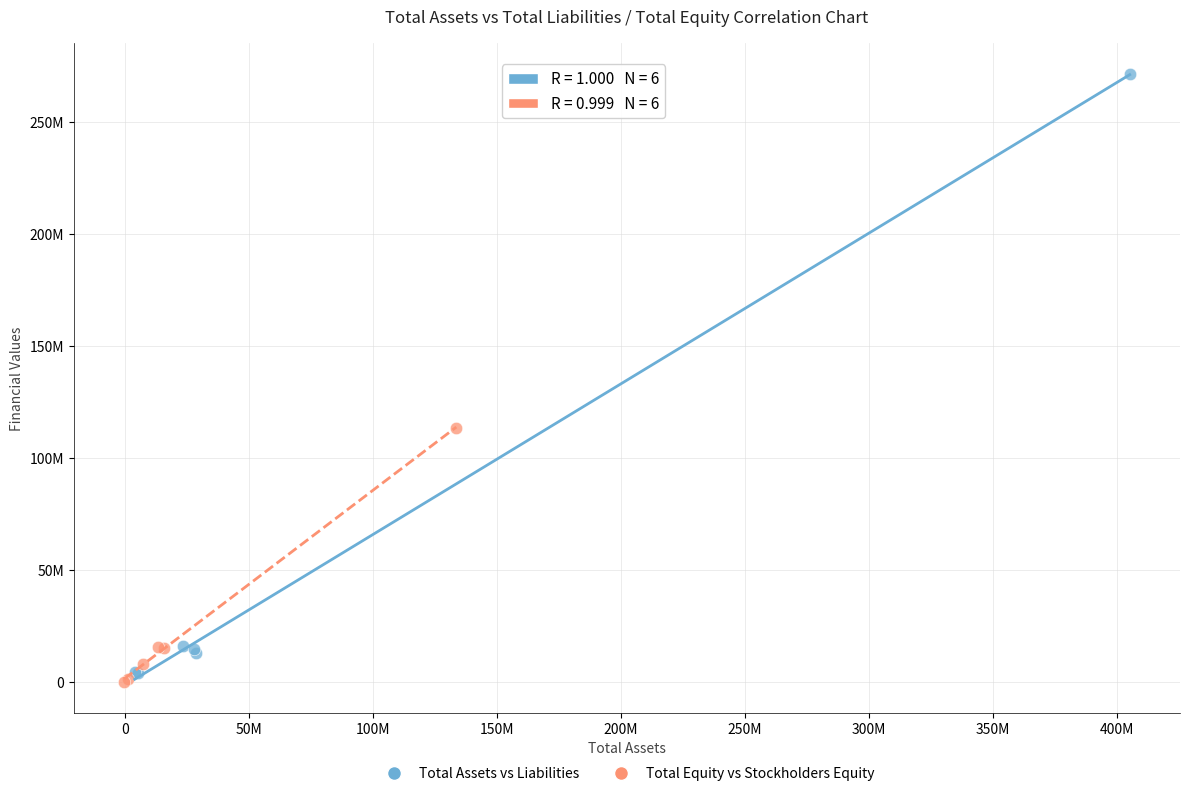

Which series has the largest Y range (max minus min)?

Total Assets vs Liabilities